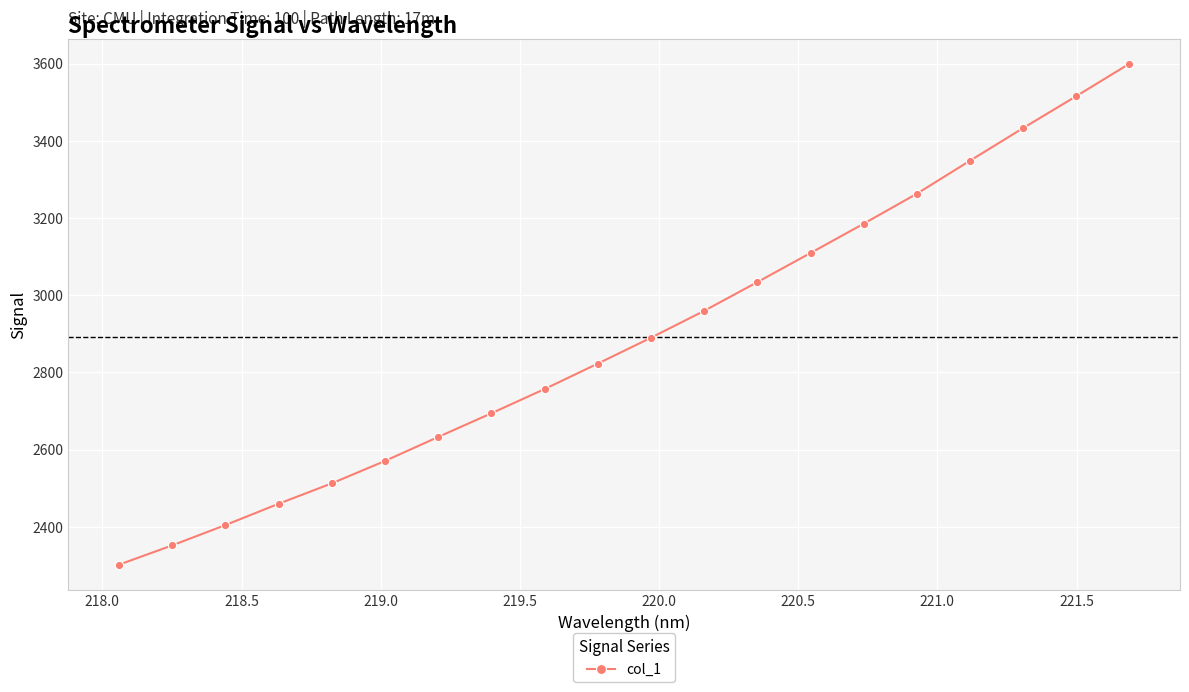

What is the value of the 16th point from the left?

3262.8